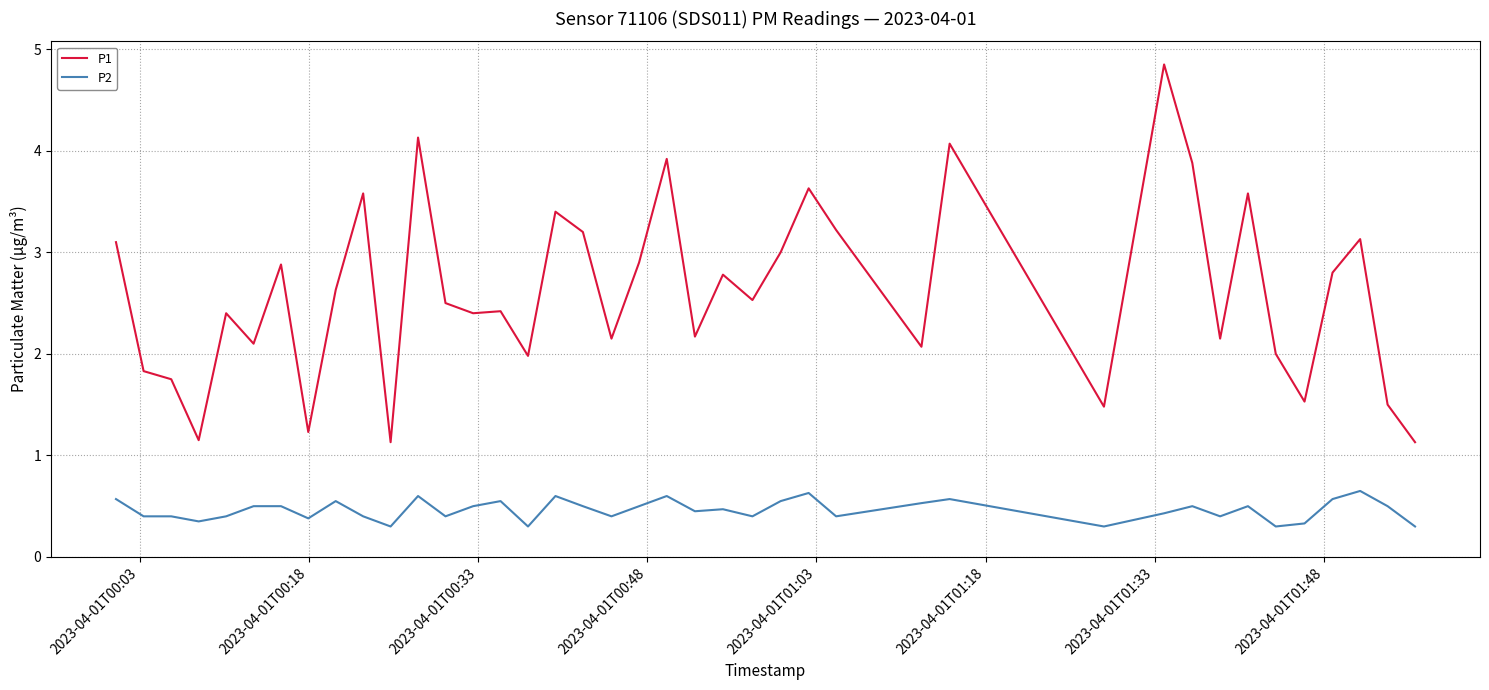

How many lines are shown in the chart?

2